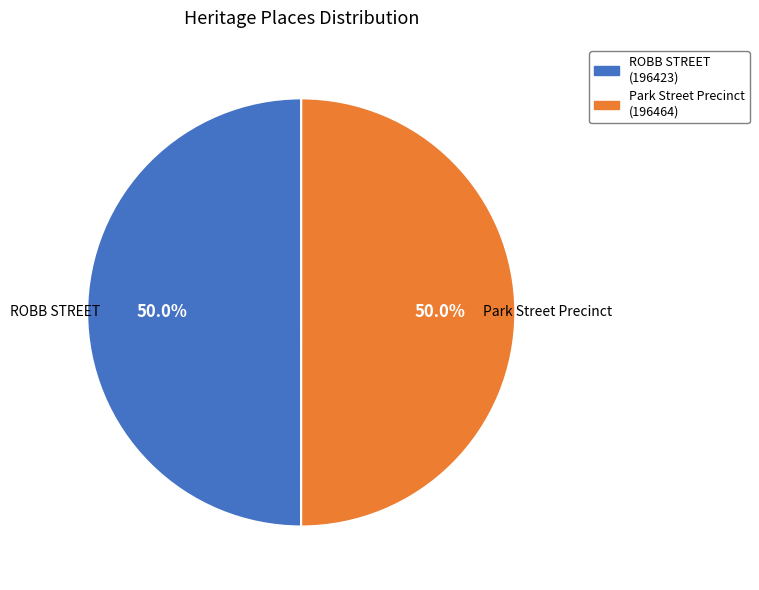

Approximately how many times larger is the value at ROBB STREET compared to Park Street Precinct?

1.0